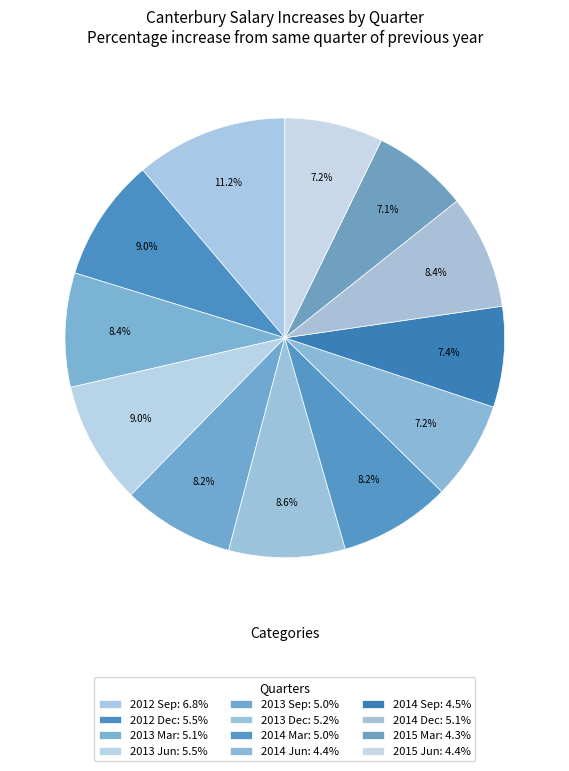

Count the number of slices in the pie.

12